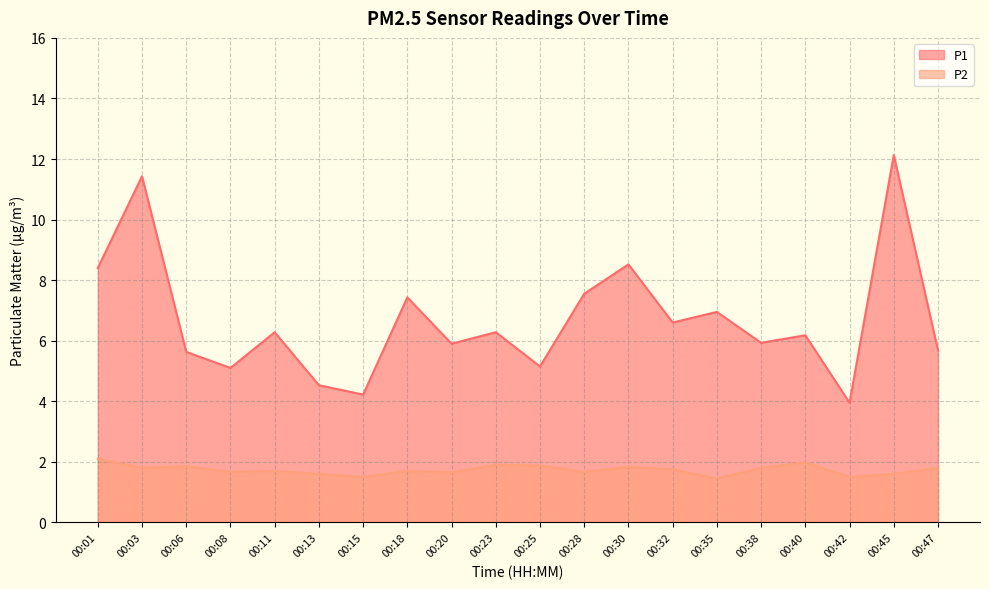

What is the sum of all P1 values?

133.8